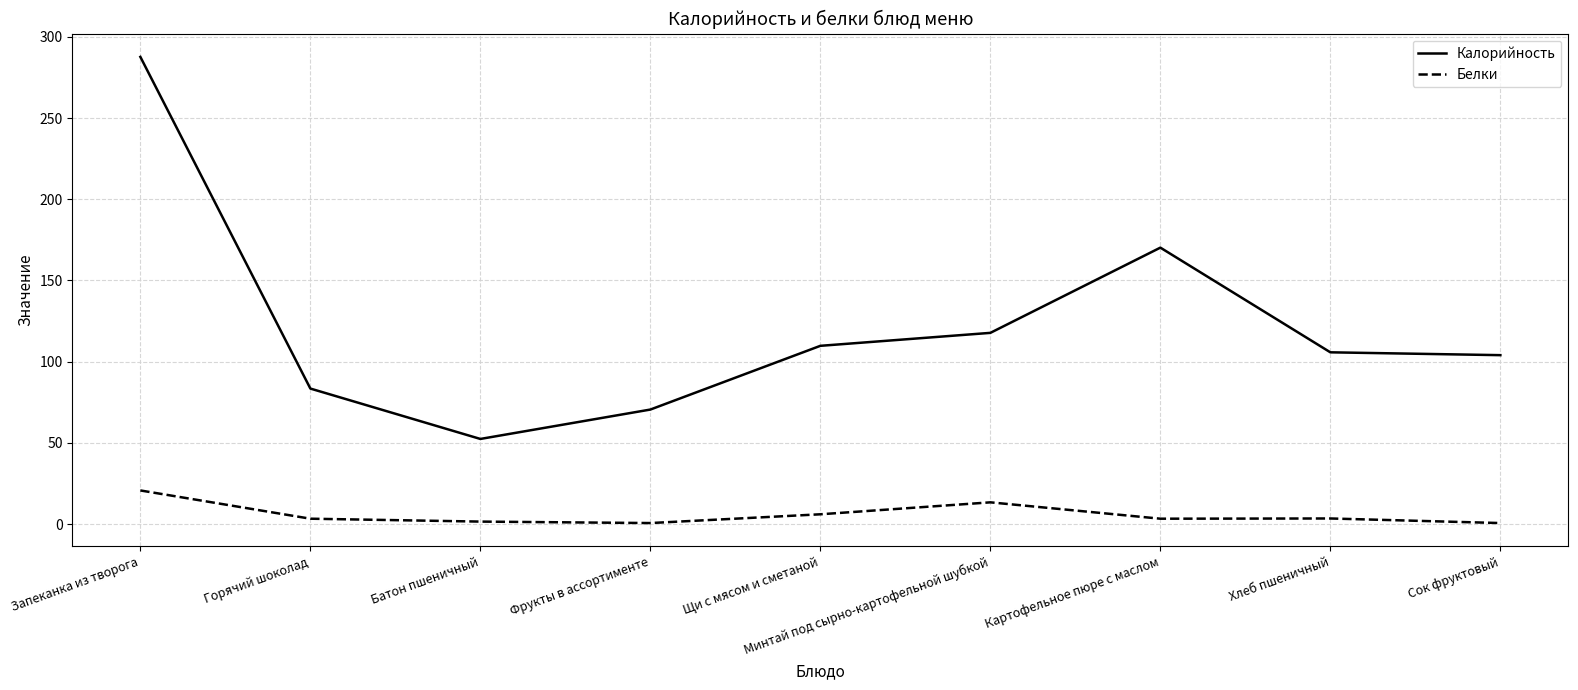

List the series in order of their peak value, highest first.

Калорийность, Белки